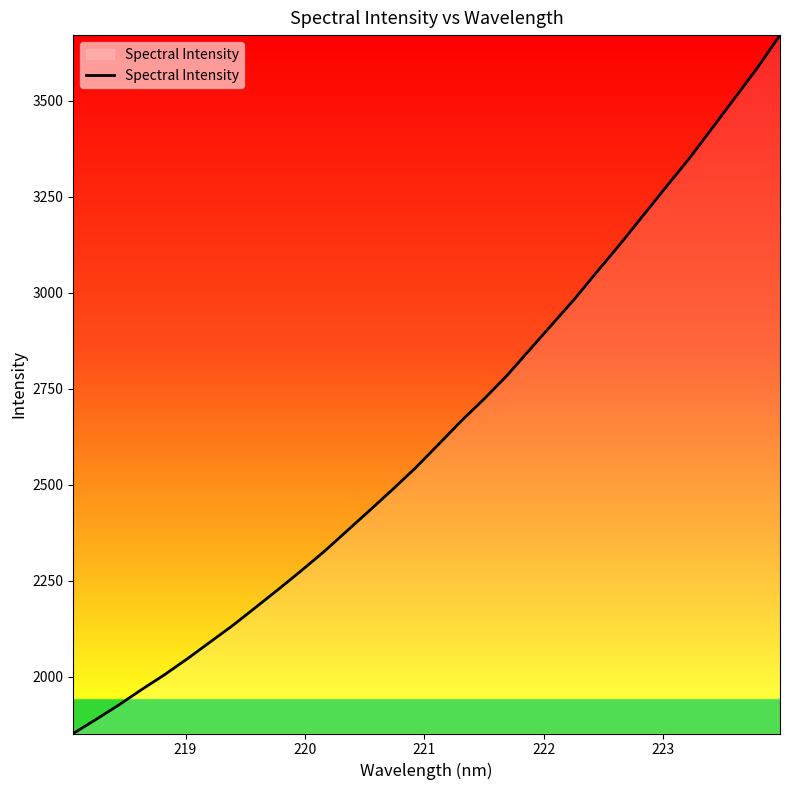

Does the chart display data point markers on the line(s)?

No